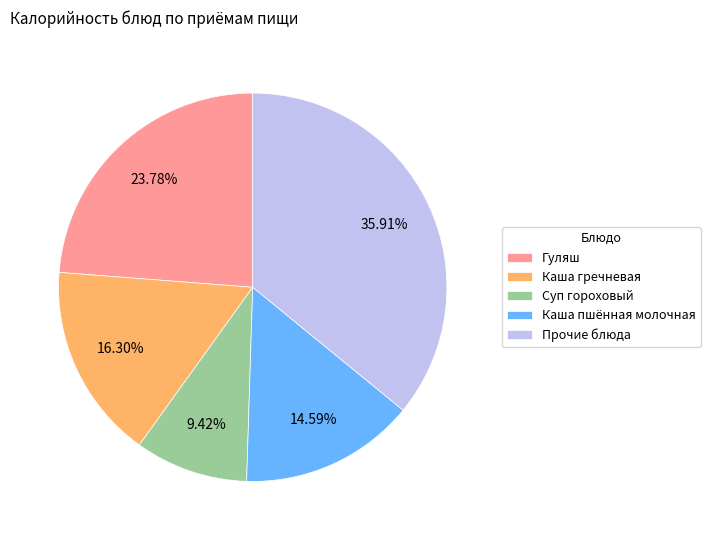

Which category has the biggest portion of the pie?

Прочие блюда